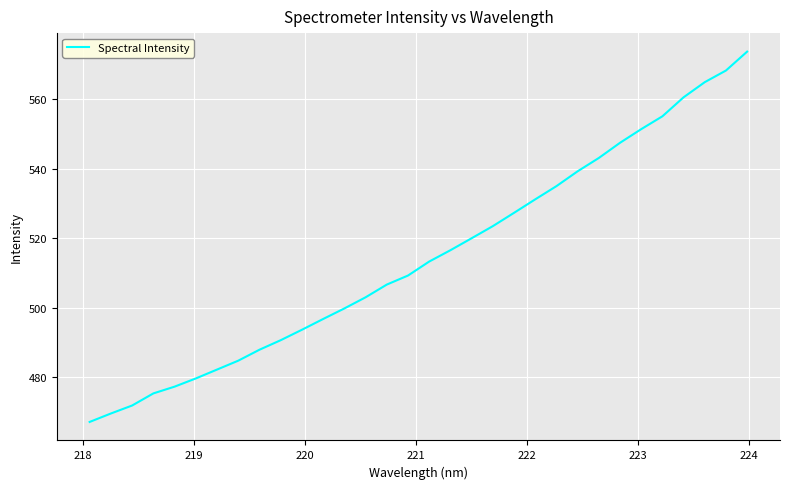

What is the greatest value displayed?

573.7